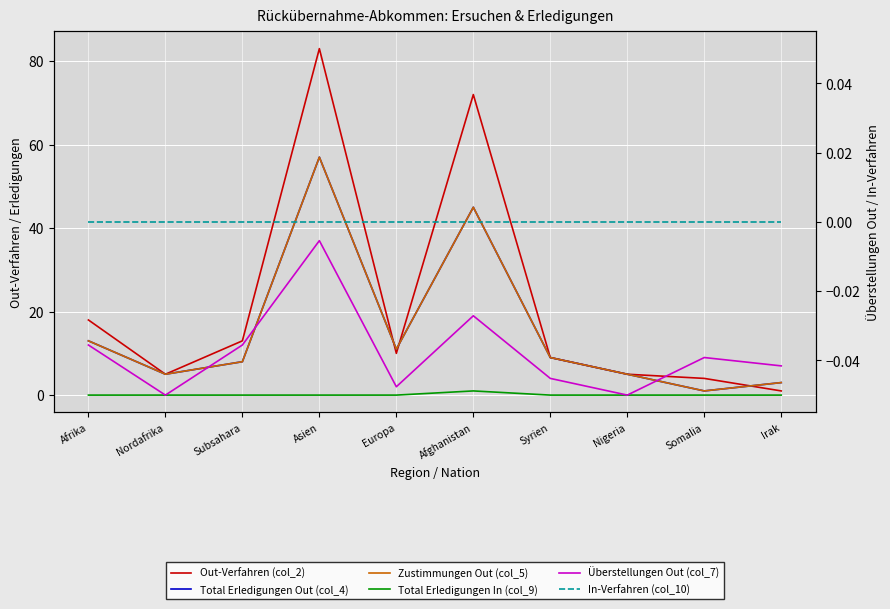

Where is the first local maximum for Out-Verfahren (col_2)?

Asien